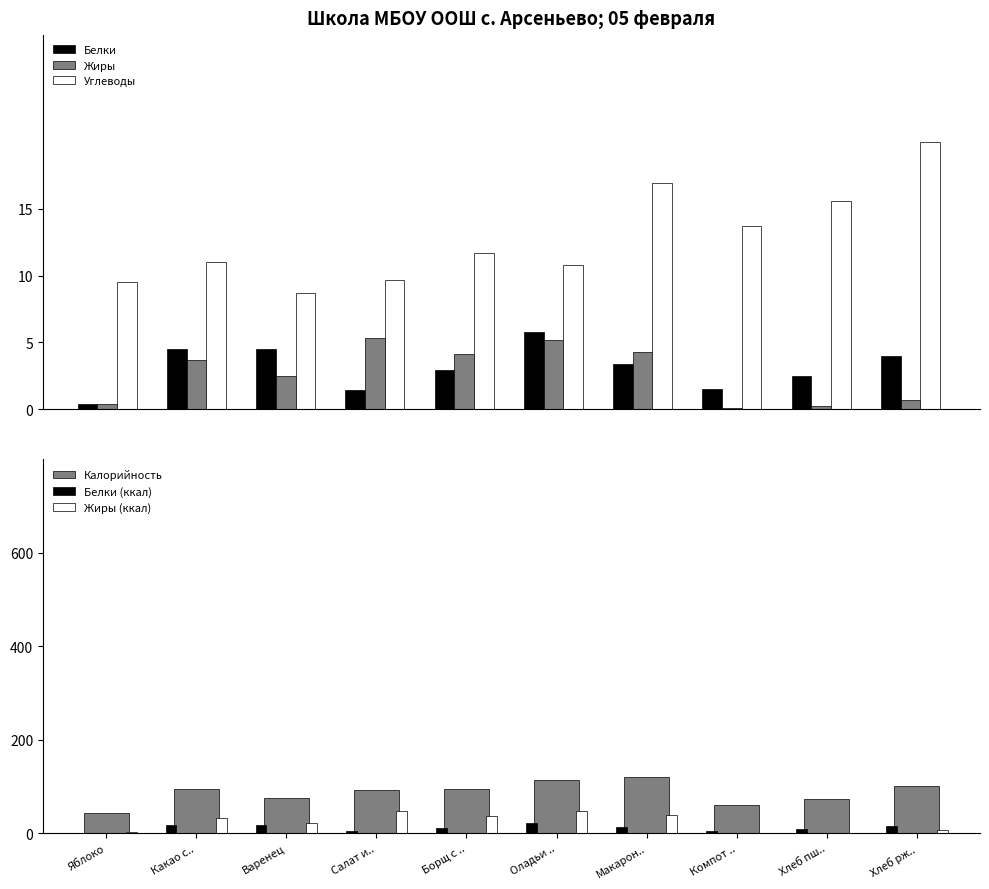

Does the chart contain any negative values?

No